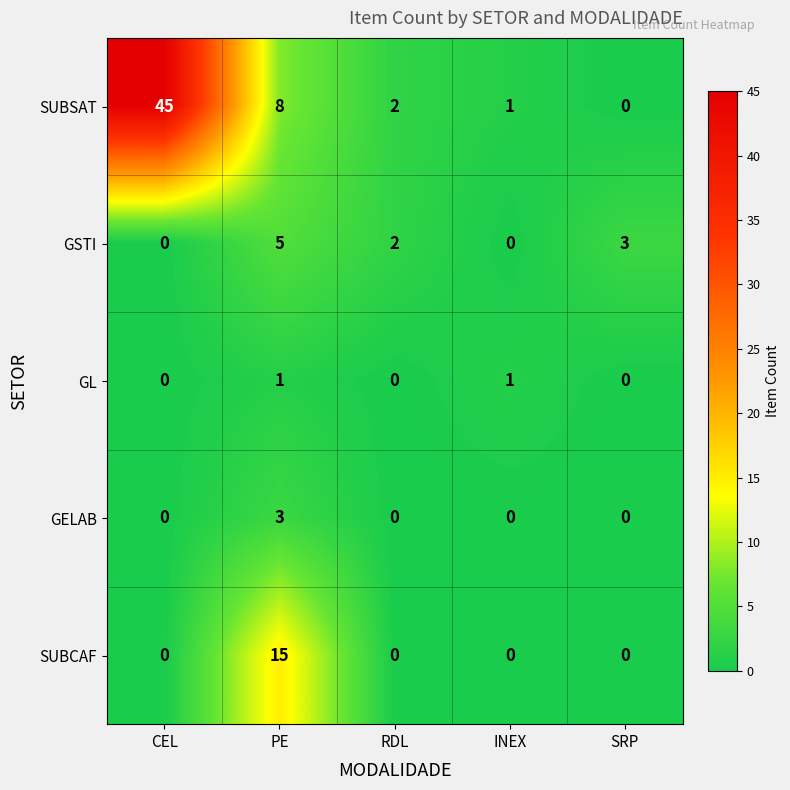

What is the average value of the SUBCAF series?

3